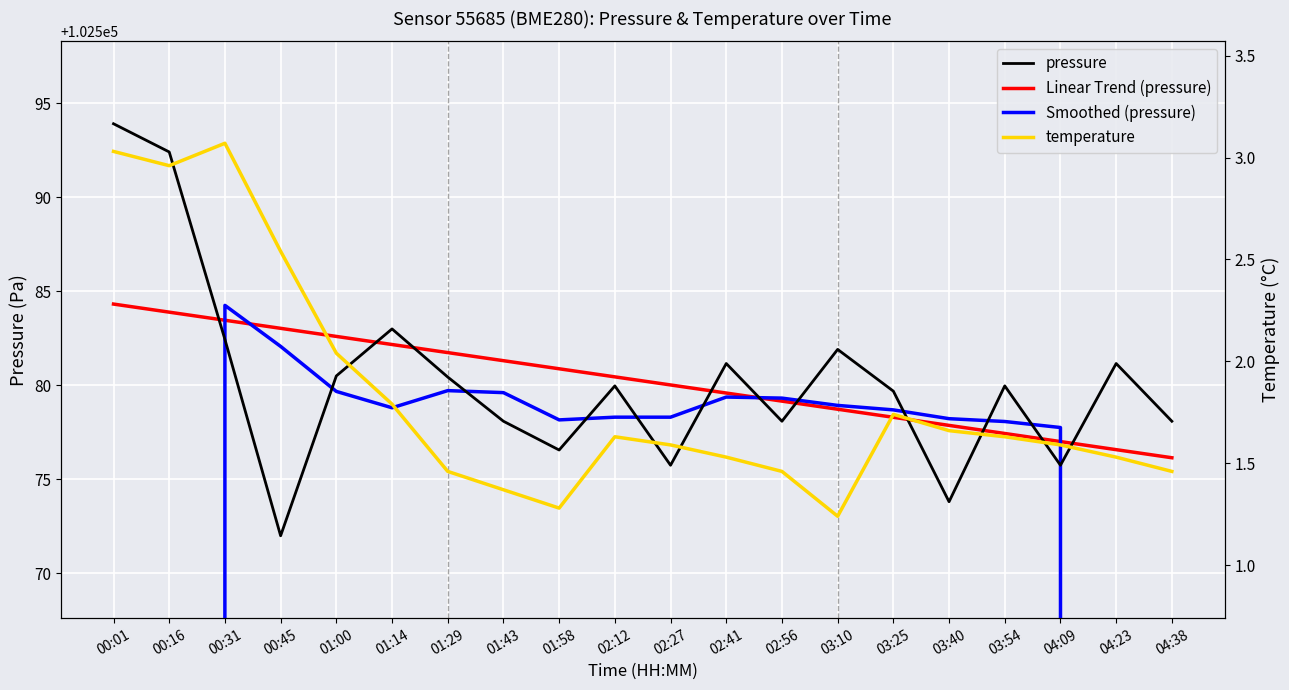

What is the label of the 12th point from the left?

02:41